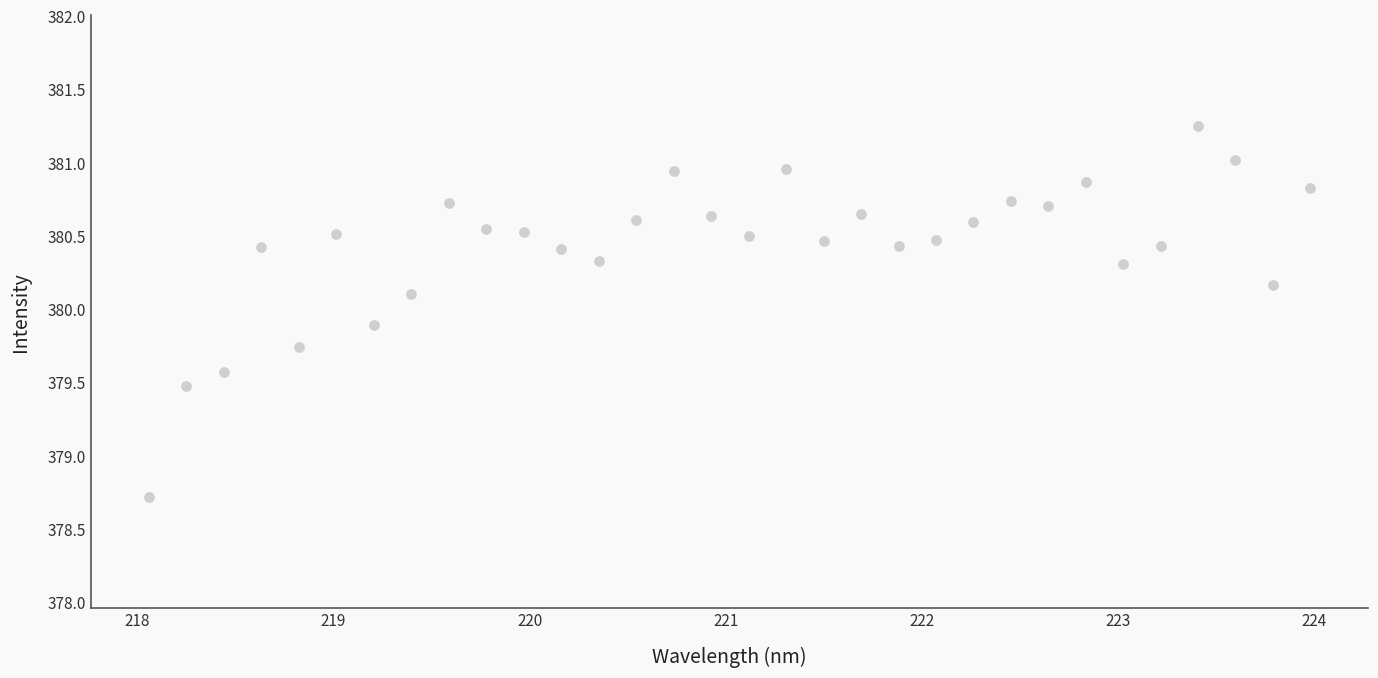

What is the range of X values (max minus min)?

5.9